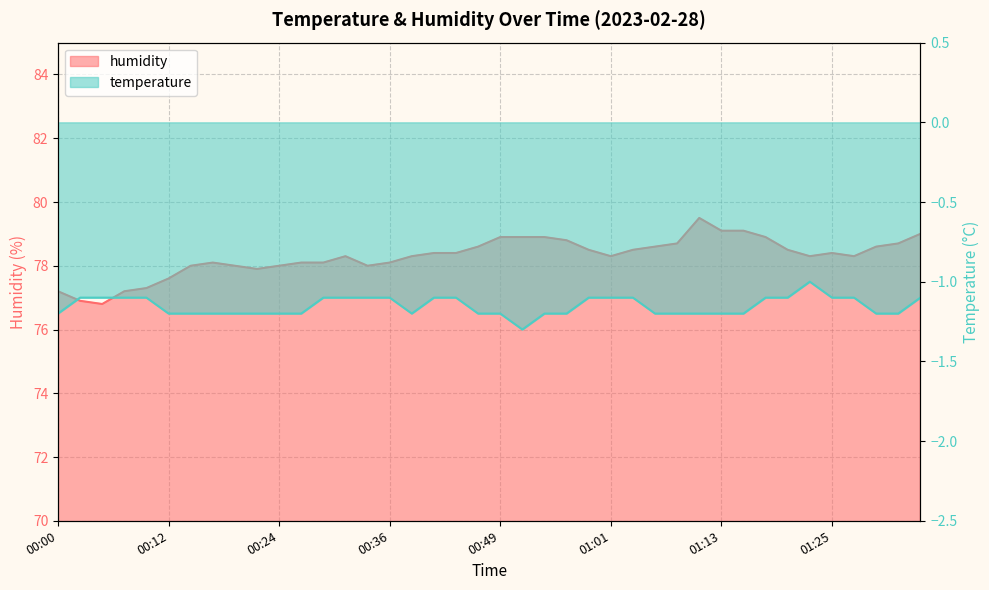

What is the highest value of the humidity series?

79.5